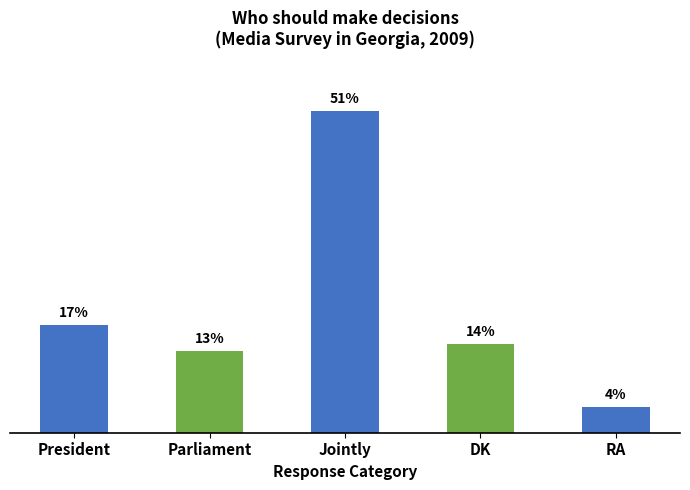

At which label does the data first exceed 14?

President